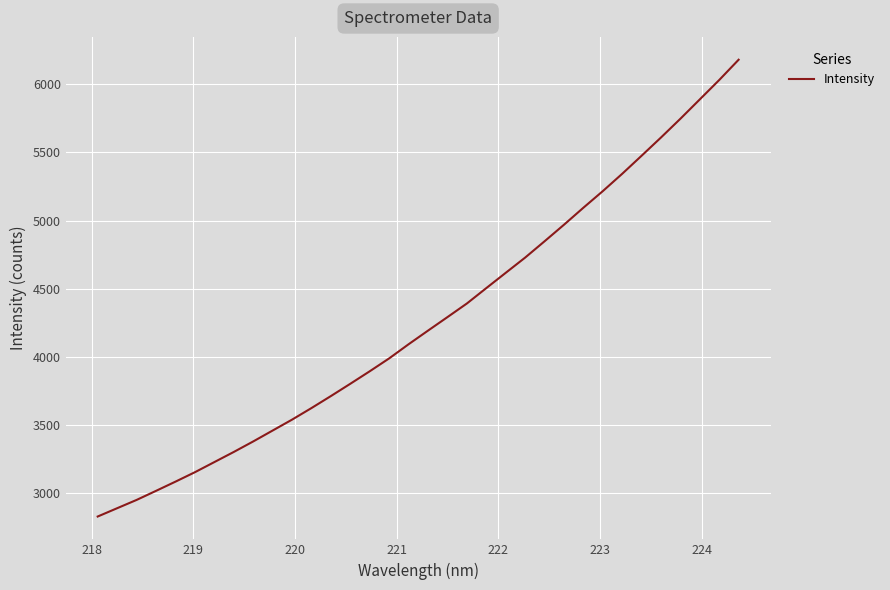

What is the smallest value displayed?

2831.2